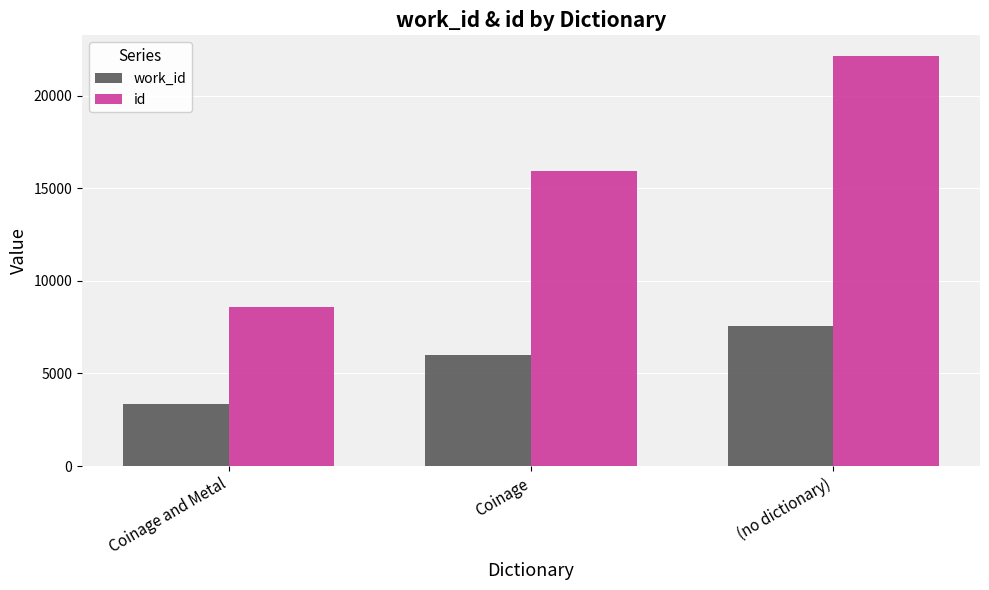

The value of id at Coinage is 26480. True or false?

False